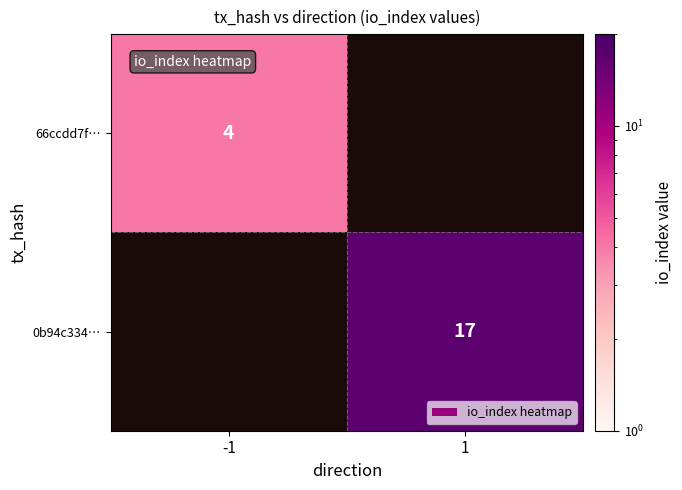

The value of 66ccdd7f… at -1 is 3. True or false?

False